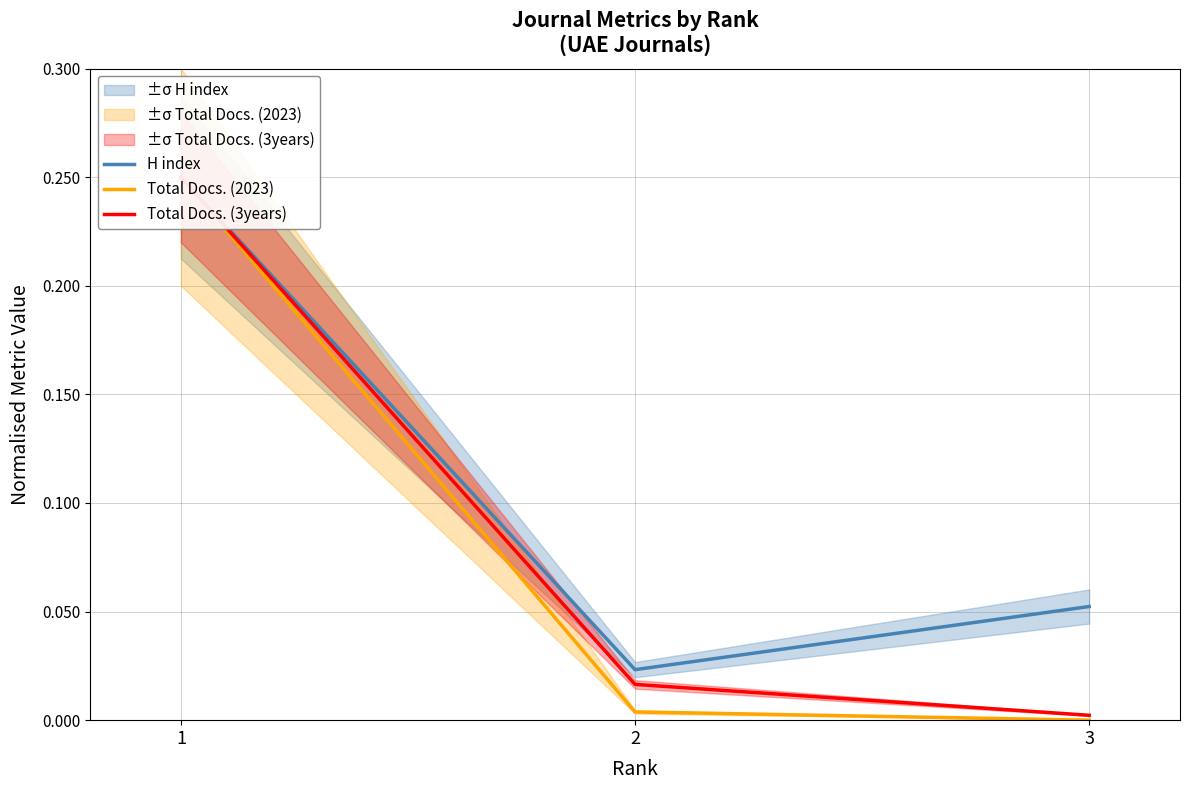

What is the maximum value for Total Docs. (3years)?

0.2